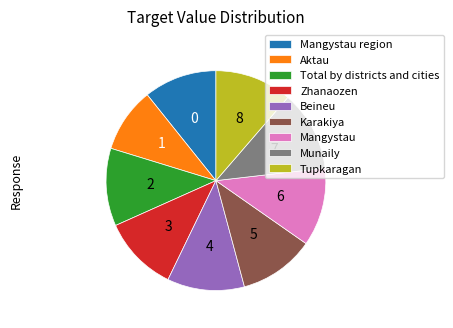

Is it true that Total by districts and cities is 19% of the pie?

False